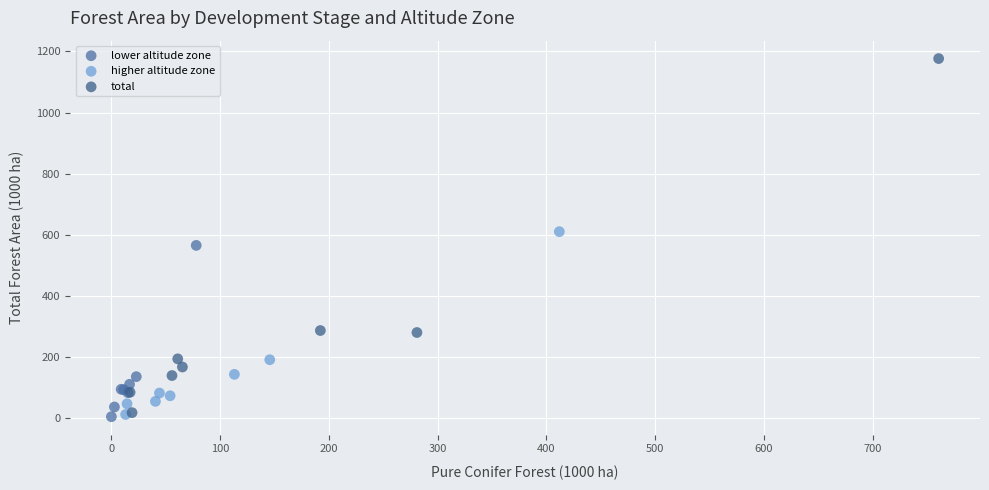

Which series has the widest spread of Y values?

total